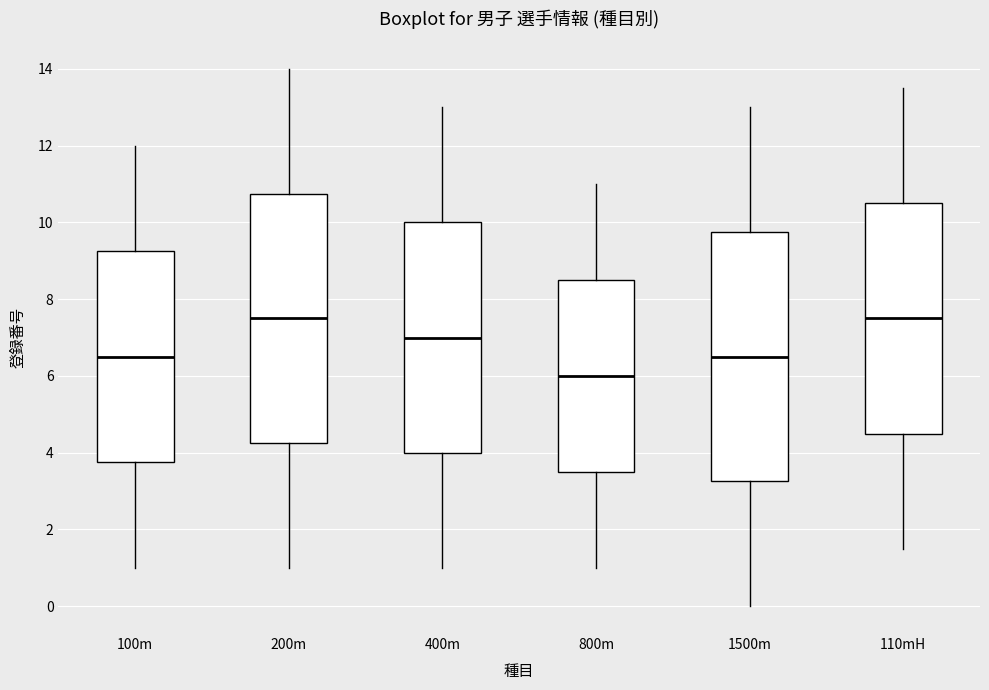

Where does the lower whisker of the box for 400m end on the y-axis? The values are not printed on the chart, so give them approximately, as read against the axis.

1.0